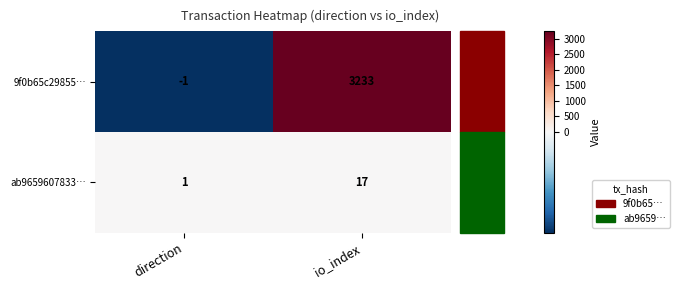

At direction, list the series in order from largest to smallest.

ab9659607833…, 9f0b65c29855…